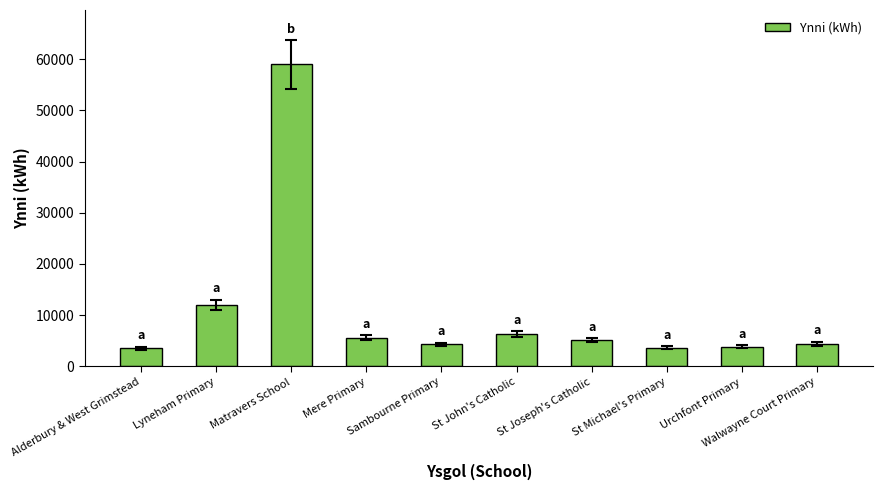

Is it true that the value at Lyneham Primary is 12000?

True